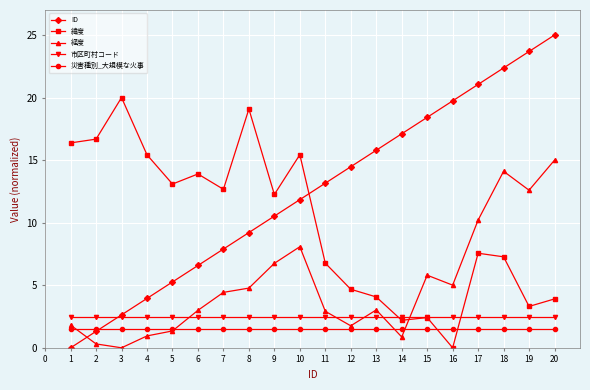

What is the approximate value of 災害種別_大規模な火事 at 18?

1.5